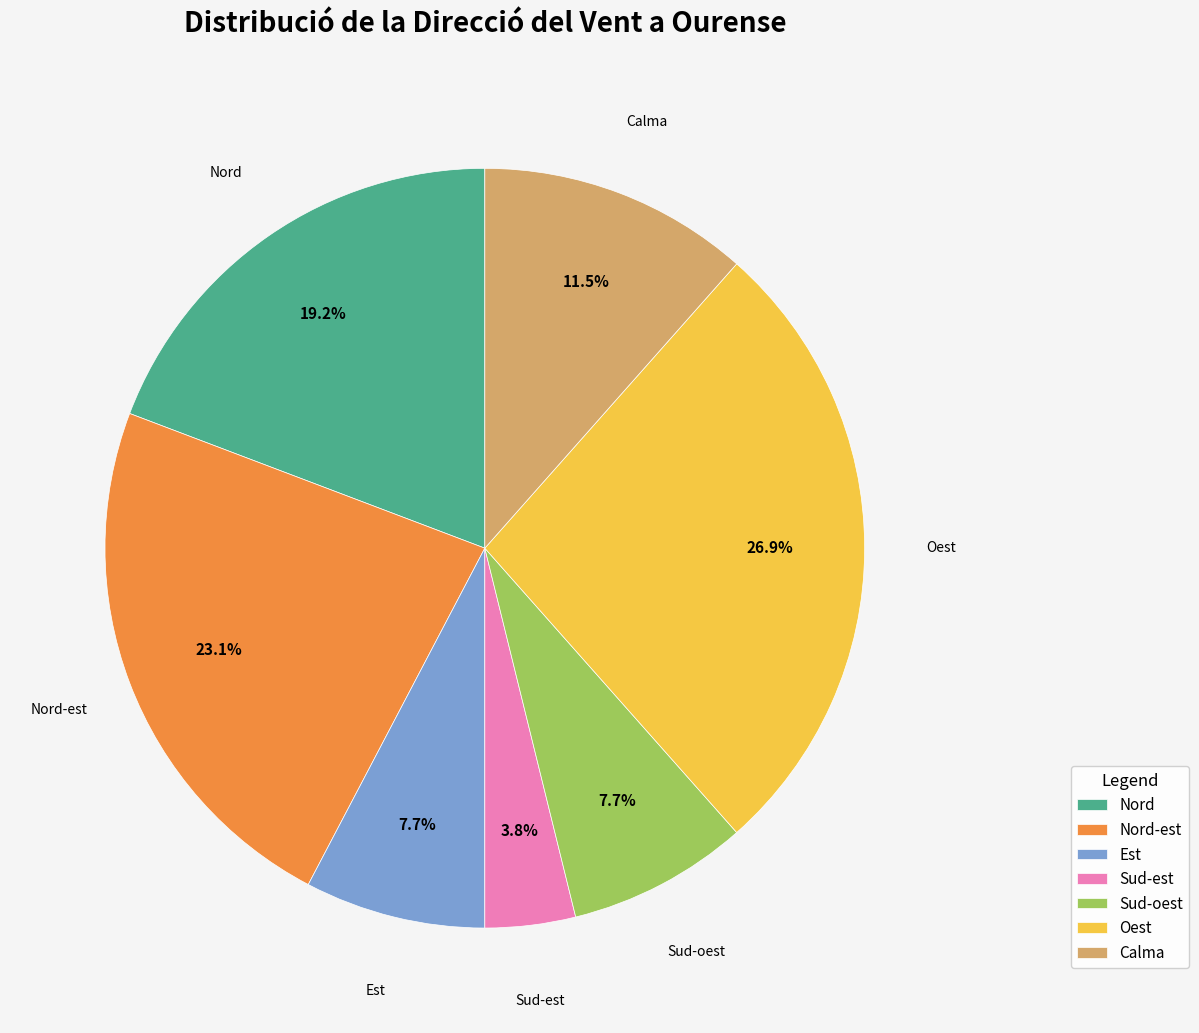

Is Est the majority of the pie?

No